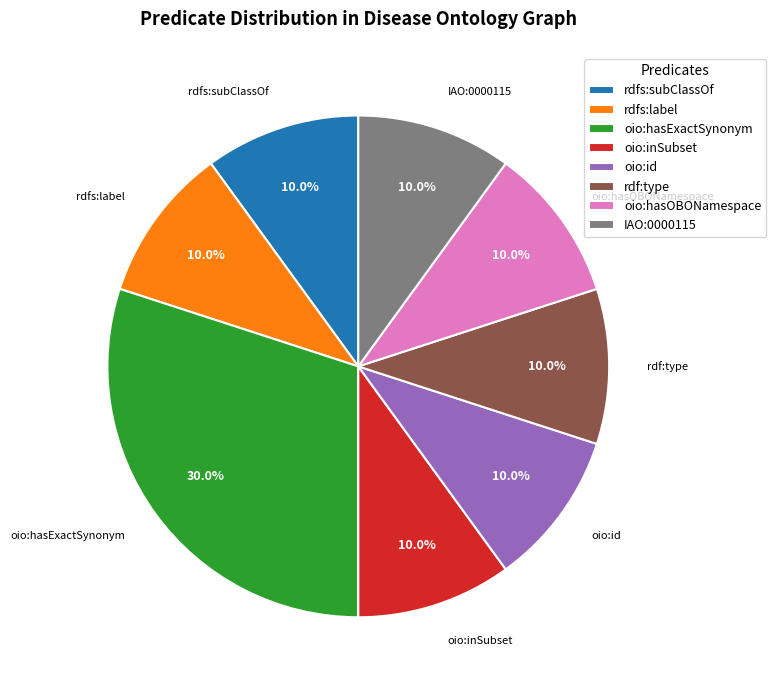

Between oio:hasOBONamespace and oio:hasExactSynonym, which is larger?

oio:hasExactSynonym